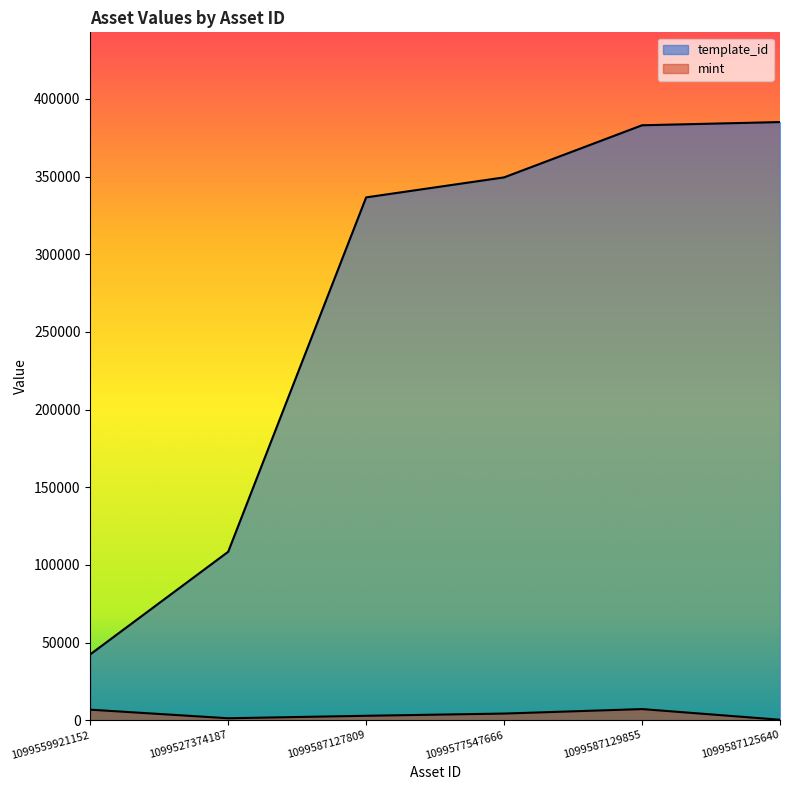

How many lines are shown in the chart?

2